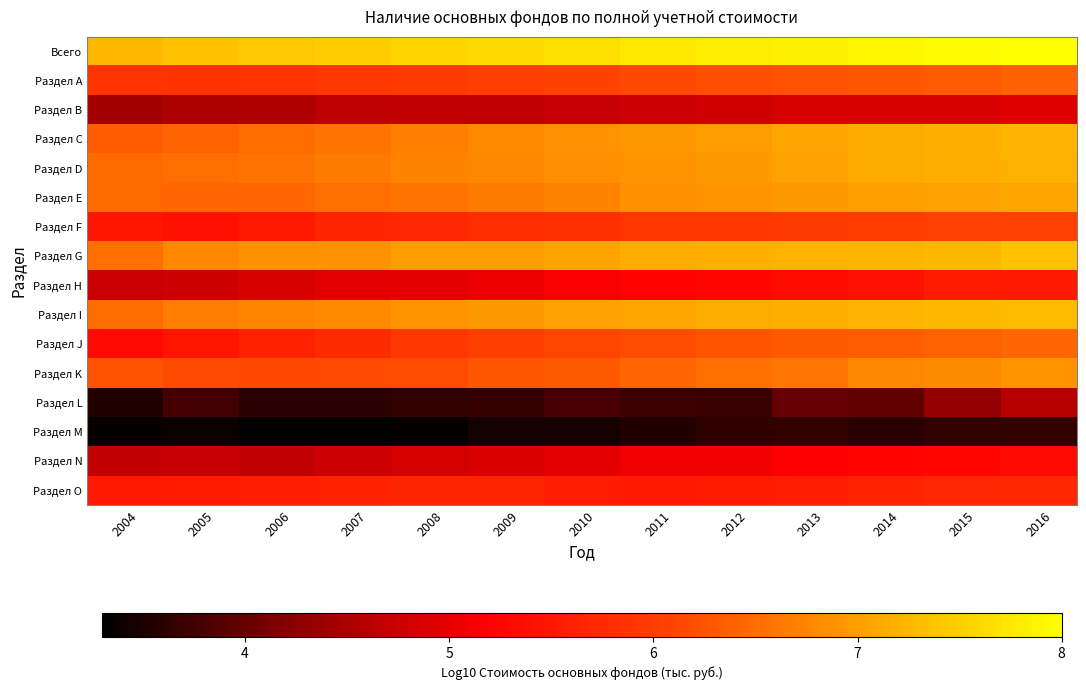

Reading left to right, what are all the values shown in this chart?

Всего: 2004=7.3	2005=7.4	2006=7.4	2007=7.5	2008=7.6	2009=7.6	2010=7.7	2011=7.7	2012=7.8	2013=7.8	2014=7.9	2015=7.9	2016=8.0
Раздел А: 2004=5.9	2005=5.9	2006=5.9	2007=6.0	2008=6.0	2009=6.0	2010=6.1	2011=6.2	2012=6.2	2013=6.3	2014=6.3	2015=6.3	2016=6.4
Раздел В: 2004=4.4	2005=4.5	2006=4.5	2007=4.7	2008=4.7	2009=4.7	2010=4.7	2011=4.8	2012=4.8	2013=4.9	2014=4.9	2015=4.9	2016=4.9
Раздел С: 2004=6.3	2005=6.4	2006=6.5	2007=6.6	2008=6.7	2009=6.8	2010=6.9	2011=6.9	2012=7.0	2013=7.1	2014=7.1	2015=7.2	2016=7.2
Раздел D: 2004=6.5	2005=6.5	2006=6.6	2007=6.7	2008=6.7	2009=6.8	2010=6.8	2011=6.9	2012=6.9	2013=7.0	2014=7.1	2015=7.1	2016=7.2
Раздел E: 2004=6.5	2005=6.5	2006=6.5	2007=6.5	2008=6.6	2009=6.6	2010=6.7	2011=6.8	2012=6.9	2013=6.9	2014=7.0	2015=7.0	2016=7.1
Раздел F: 2004=5.5	2005=5.4	2006=5.5	2007=5.7	2008=5.7	2009=5.8	2010=5.8	2011=5.9	2012=6.0	2013=6.0	2014=6.0	2015=6.1	2016=6.1
Раздел G: 2004=6.5	2005=6.8	2006=6.8	2007=6.9	2008=7.0	2009=7.0	2010=7.0	2011=7.1	2012=7.2	2013=7.2	2014=7.2	2015=7.3	2016=7.3
Раздел H: 2004=4.7	2005=4.8	2006=4.9	2007=5.0	2008=5.0	2009=5.0	2010=5.1	2011=5.2	2012=5.2	2013=5.3	2014=5.4	2015=5.5	2016=5.5
Раздел I: 2004=6.5	2005=6.7	2006=6.7	2007=6.8	2008=6.9	2009=7.0	2010=7.0	2011=7.1	2012=7.1	2013=7.2	2014=7.2	2015=7.3	2016=7.3
Раздел J: 2004=5.3	2005=5.5	2006=5.6	2007=5.8	2008=5.9	2009=6.1	2010=6.1	2011=6.2	2012=6.3	2013=6.3	2014=6.4	2015=6.4	2016=6.5
Раздел K: 2004=6.2	2005=6.2	2006=6.1	2007=6.2	2008=6.2	2009=6.3	2010=6.3	2011=6.4	2012=6.5	2013=6.6	2014=6.8	2015=6.8	2016=6.9
Раздел L: 2004=3.5	2005=3.8	2006=3.6	2007=3.6	2008=3.6	2009=3.7	2010=3.8	2011=3.7	2012=3.7	2013=4.0	2014=4.0	2015=4.3	2016=4.6
Раздел M: 2004=3.4	2005=3.4	2006=3.3	2007=3.3	2008=3.3	2009=3.4	2010=3.5	2011=3.5	2012=3.6	2013=3.7	2014=3.6	2015=3.6	2016=3.7
Раздел N: 2004=4.7	2005=4.7	2006=4.7	2007=4.8	2008=4.8	2009=4.9	2010=5.0	2011=5.1	2012=5.1	2013=5.2	2014=5.2	2015=5.3	2016=5.3
Раздел O: 2004=5.5	2005=5.5	2006=5.6	2007=5.6	2008=5.7	2009=5.7	2010=5.6	2011=5.5	2012=5.5	2013=5.6	2014=5.7	2015=5.7	2016=5.7